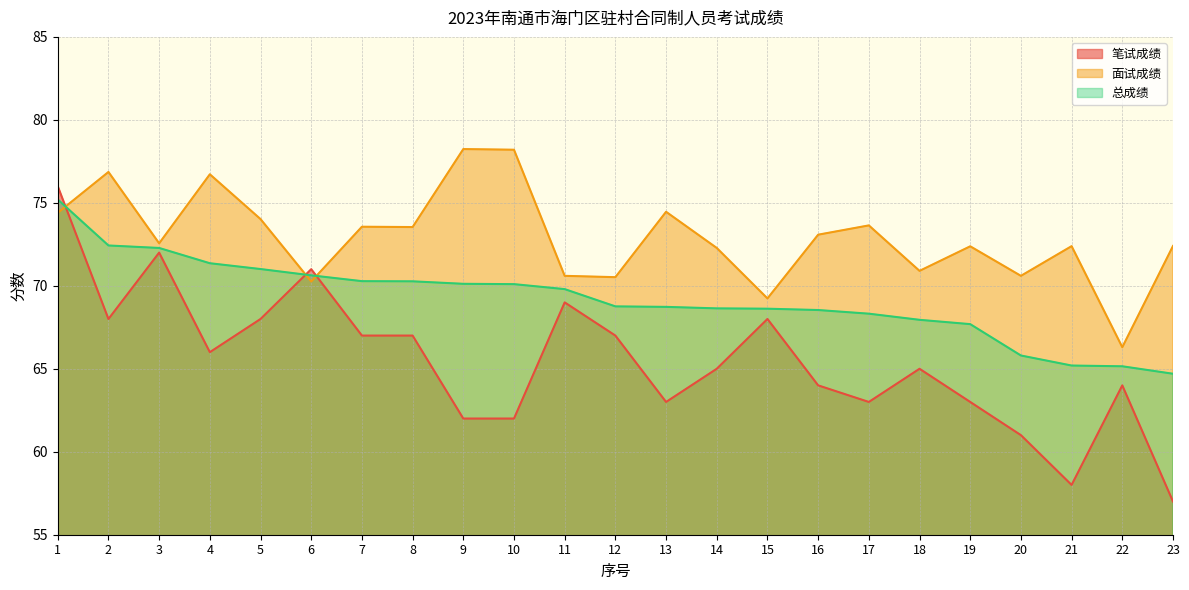

Is the value of 面试成绩 at 15 greater than the value of 总成绩 at 8?

No